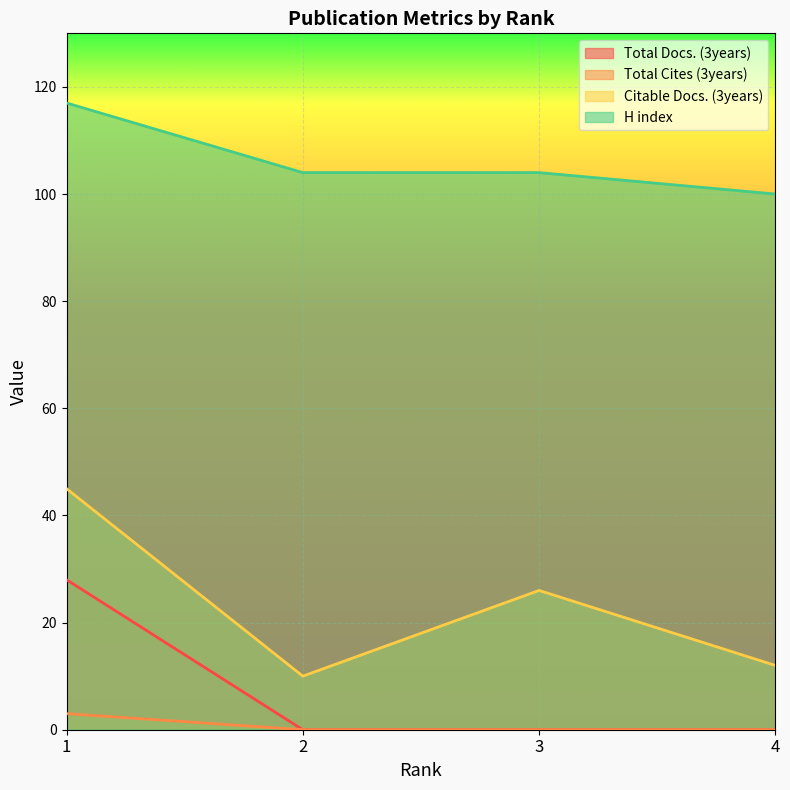

What is the difference between the second highest and minimum values in the Citable Docs. (3years) series?

16